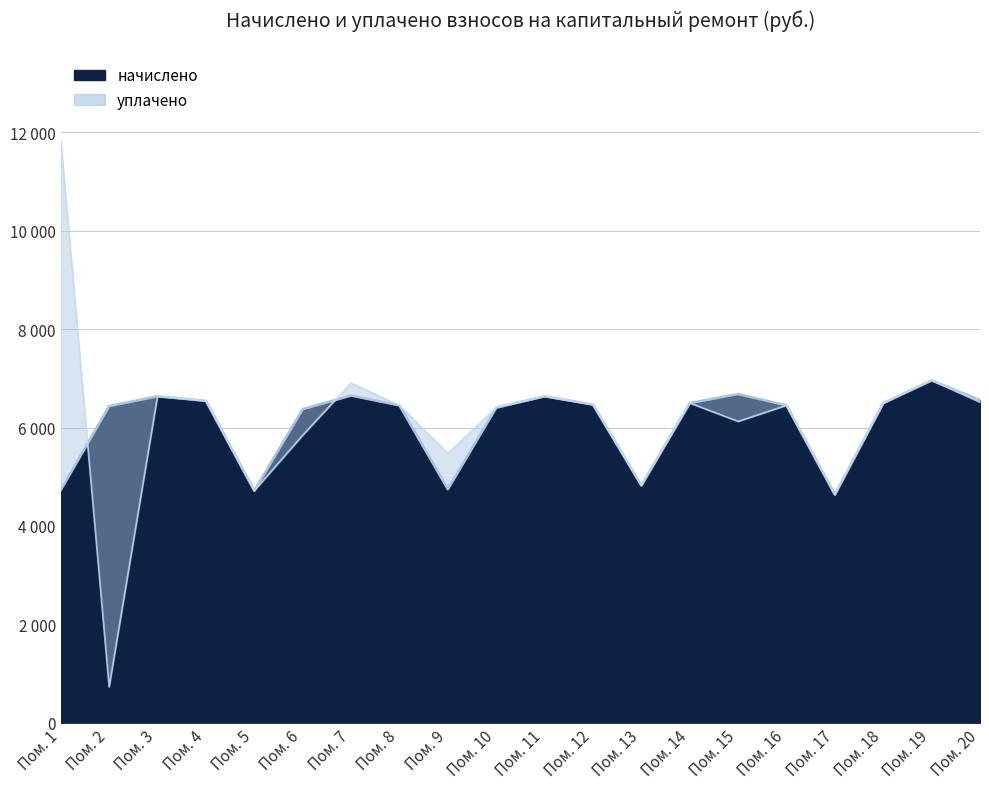

Which series has the largest range (max minus min)?

уплачено